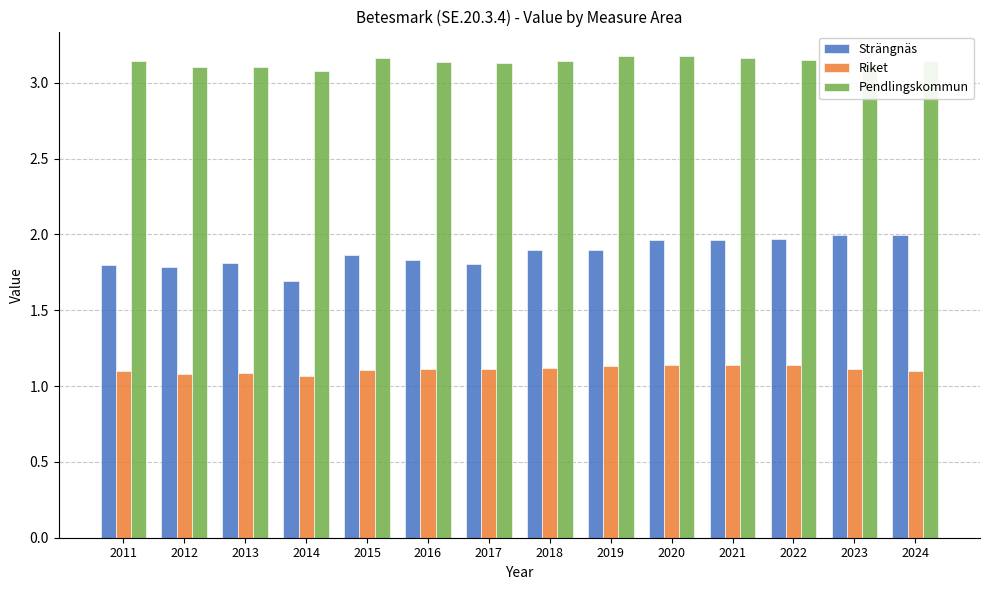

How many groups of bars are there?

14